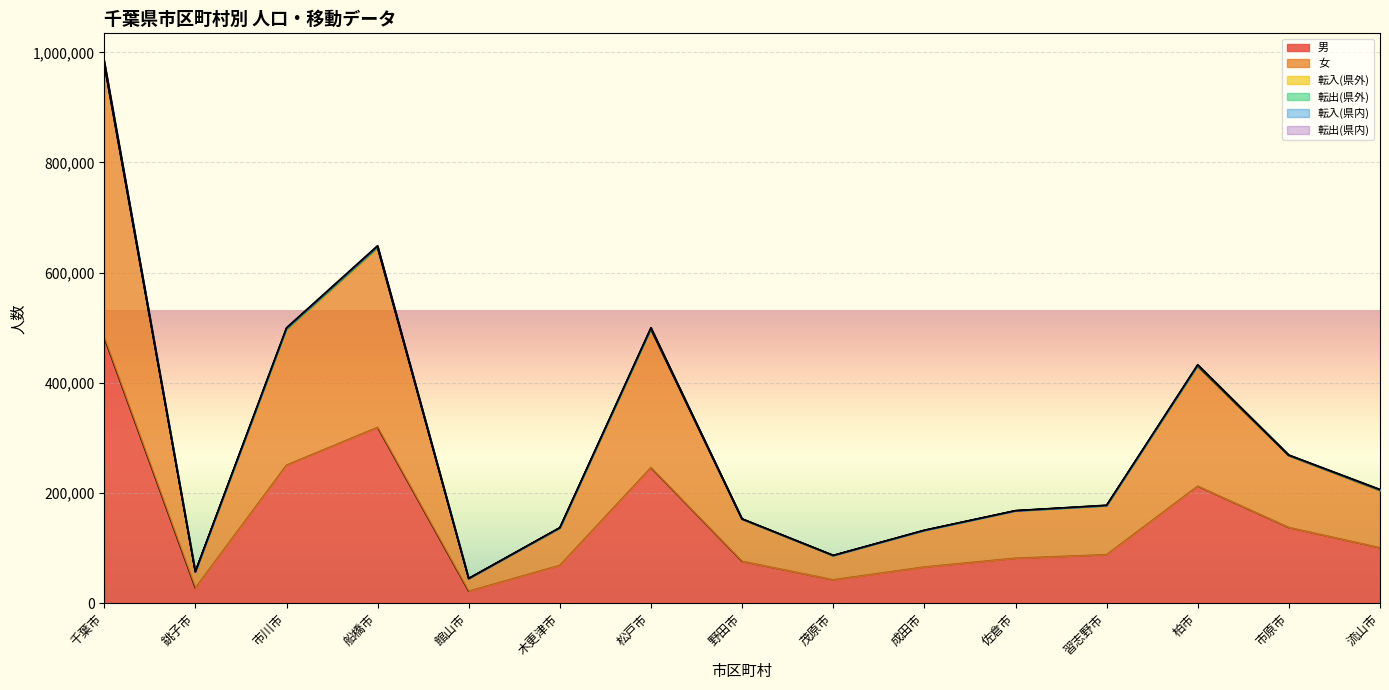

Rank the series at 習志野市 from highest to lowest value.

女, 男, 転出(県内), 転出(県外), 転入(県外), 転入(県内)